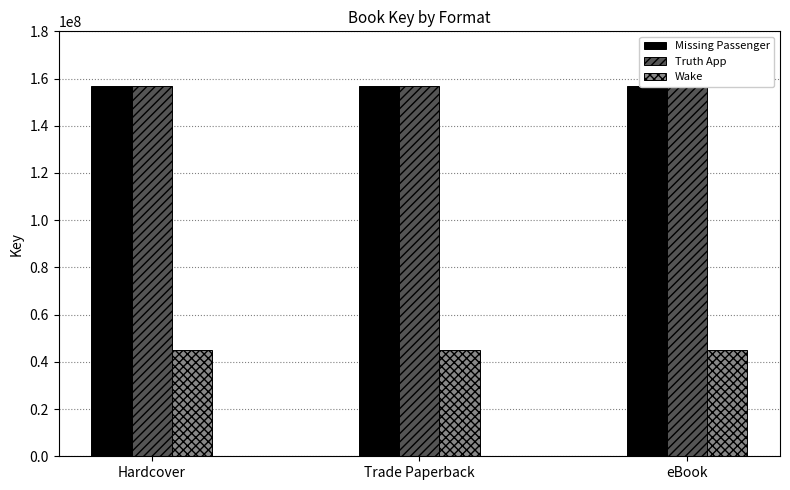

What is the sum of all Wake values?

135310794